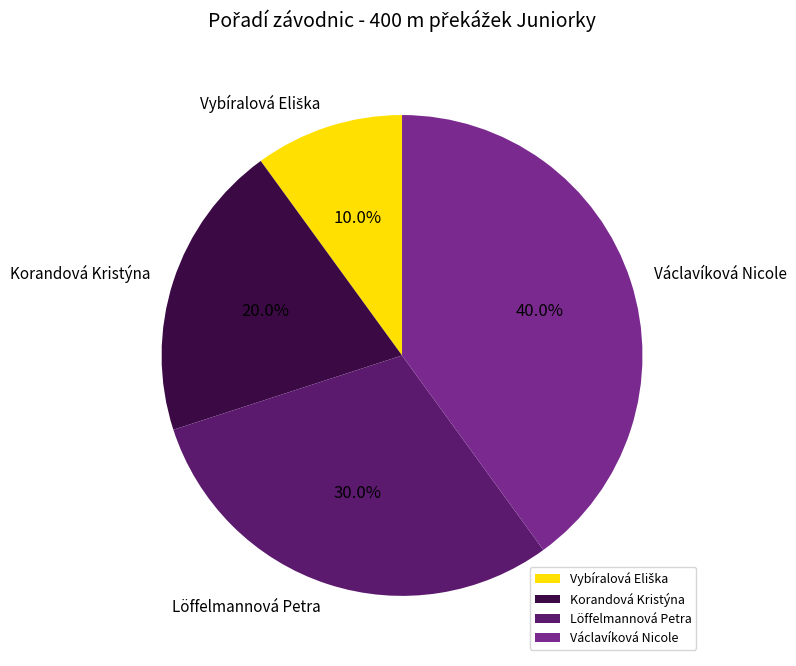

Do Václavíková Nicole and Löffelmannová Petra together represent more than half of the pie?

Yes